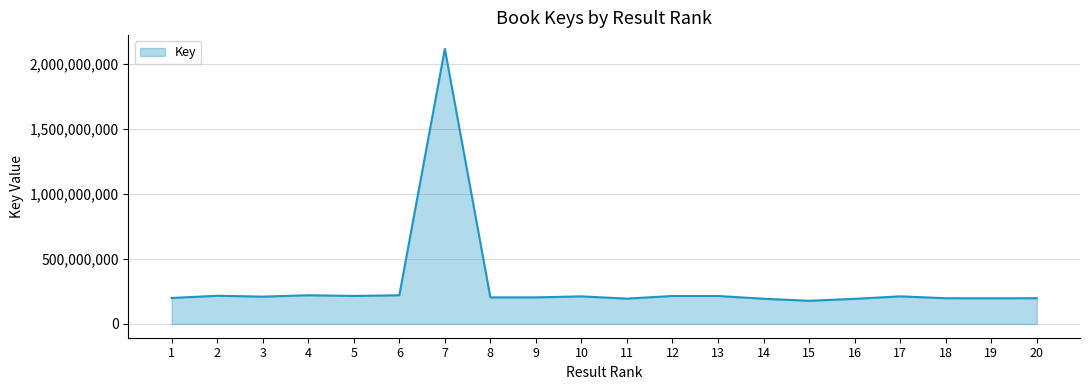

Is it true that the value at 15 is 178469275?

True